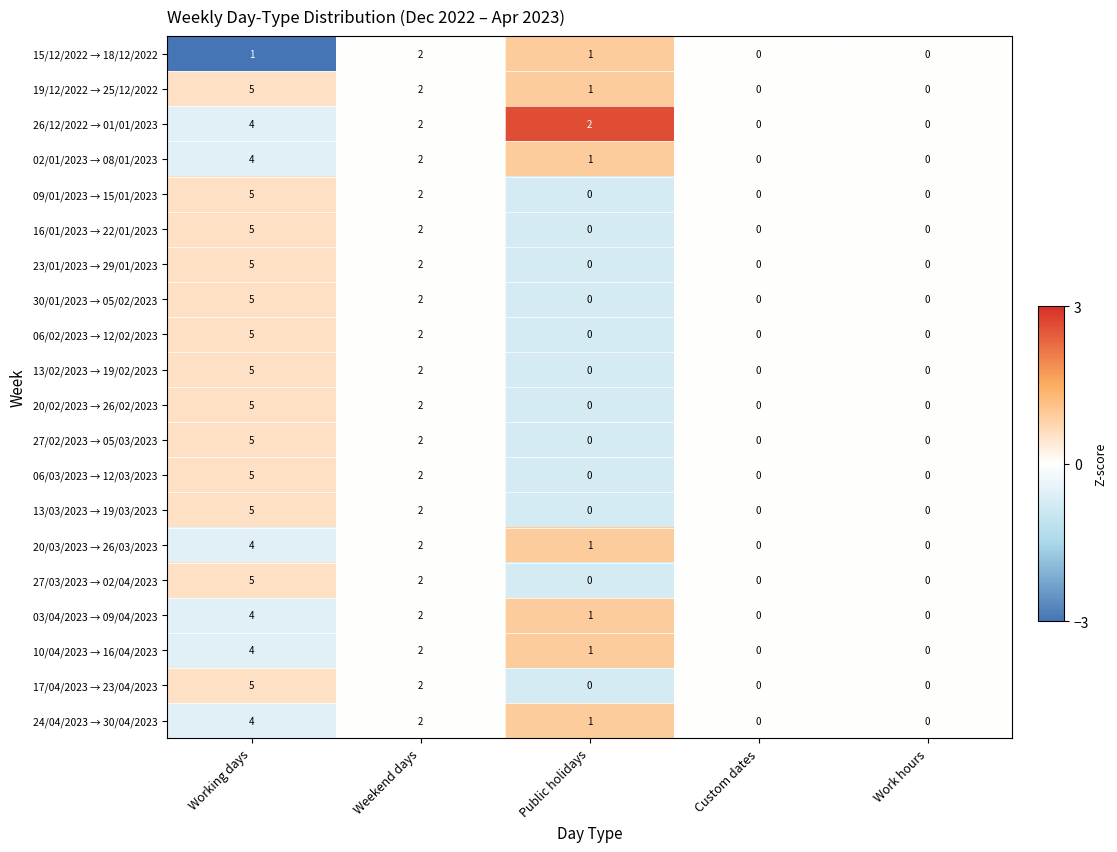

At which label is 20/03/2023 → 26/03/2023 closest to 2?

Weekend days